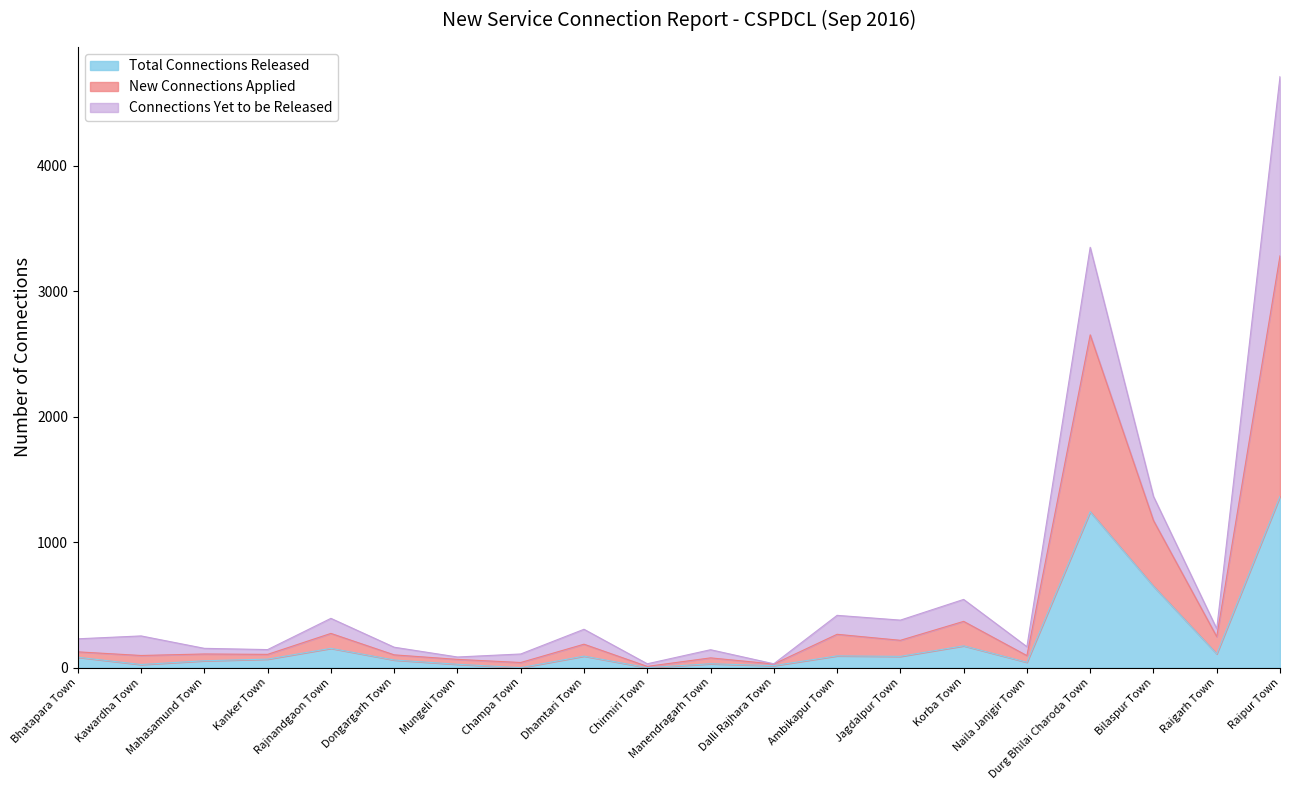

Is it true that Total Connections Released equals 191 at Raigarh Town?

False